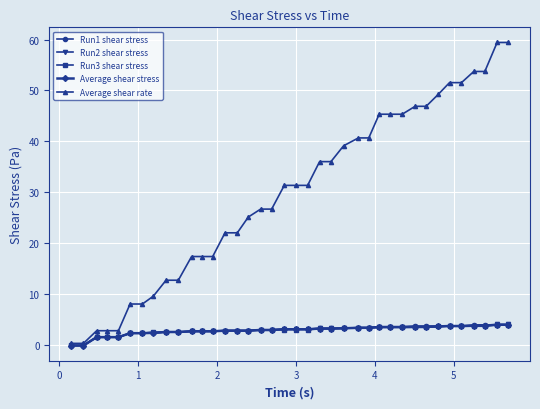

What is the value of the Run2 shear stress point at the 37th from the left?

4.1